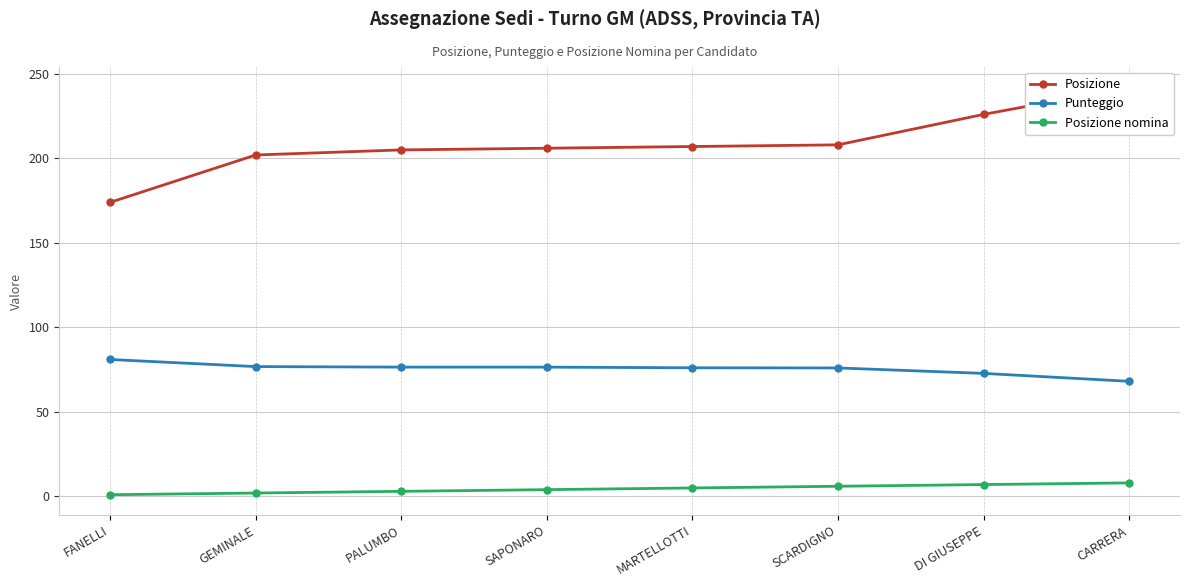

What is the difference between the Posizione nomina values at SCARDIGNO and GEMINALE?

4.0